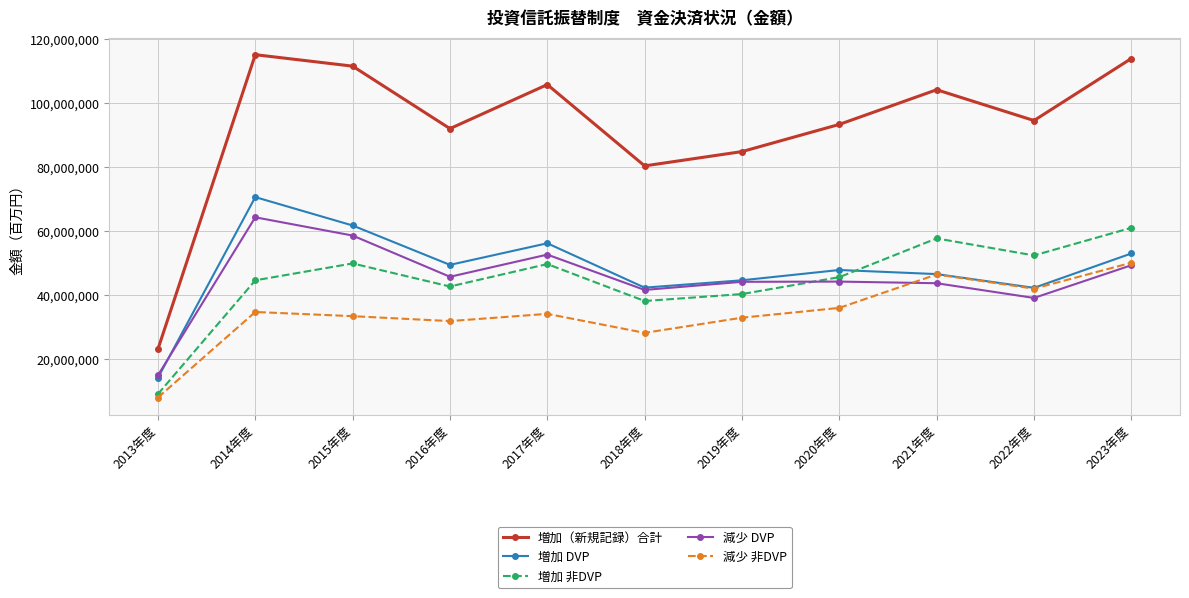

Which category has the highest value in the 減少 DVP series?

2014年度